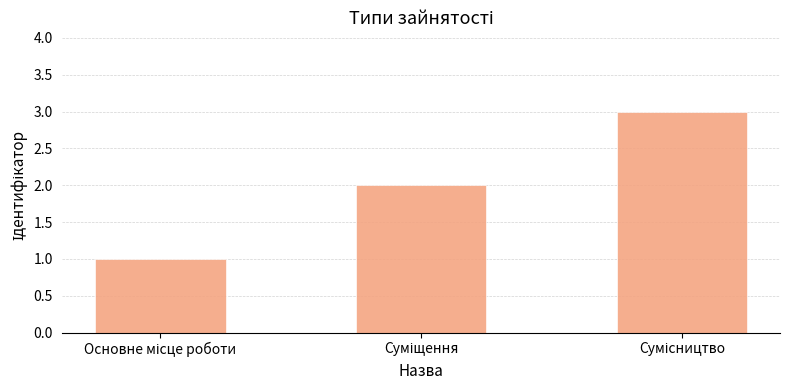

What is the greatest value displayed?

3